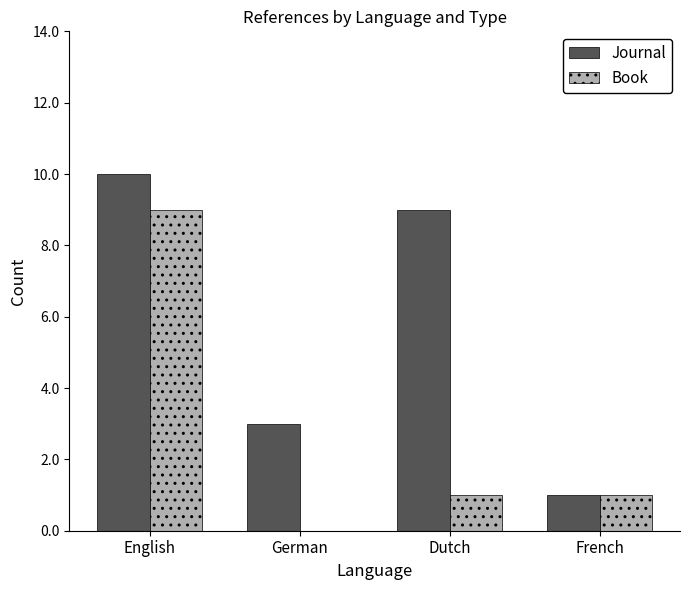

How many categories are shown in the chart?

4